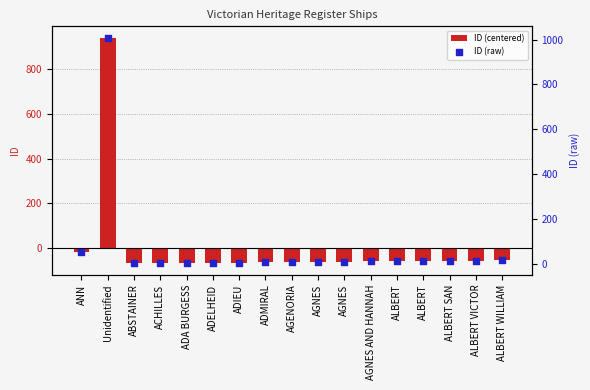

At which category is the sum across all series the highest?

Unidentified